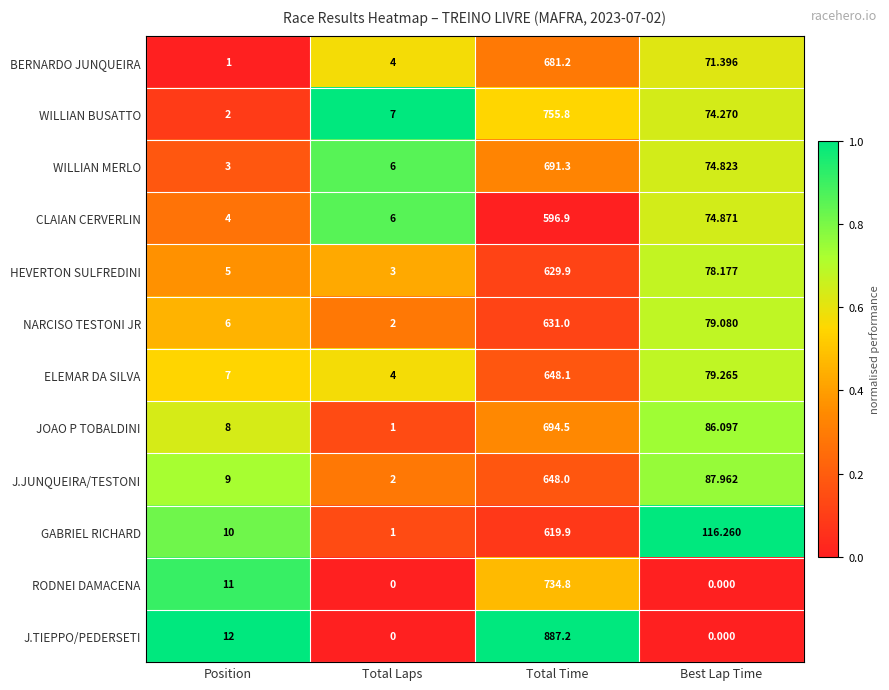

Which category has the highest value across all series?

Total Time